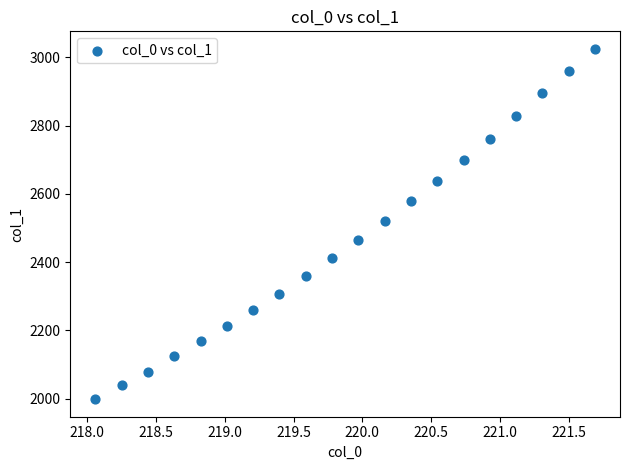

What is the range of Y values (max minus min)?

1027.2